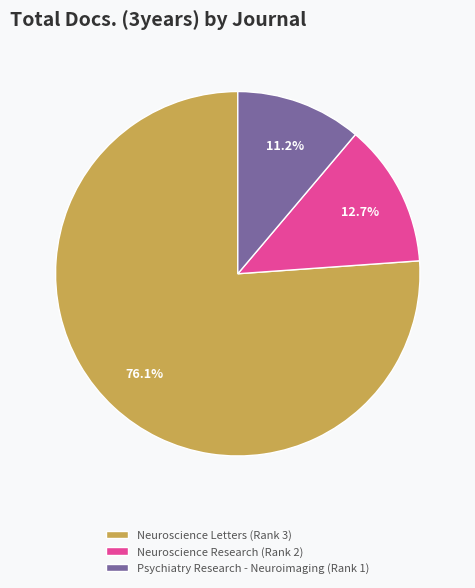

What percentage is the Neuroscience Research (Rank 2) slice, to the nearest percent?

13%